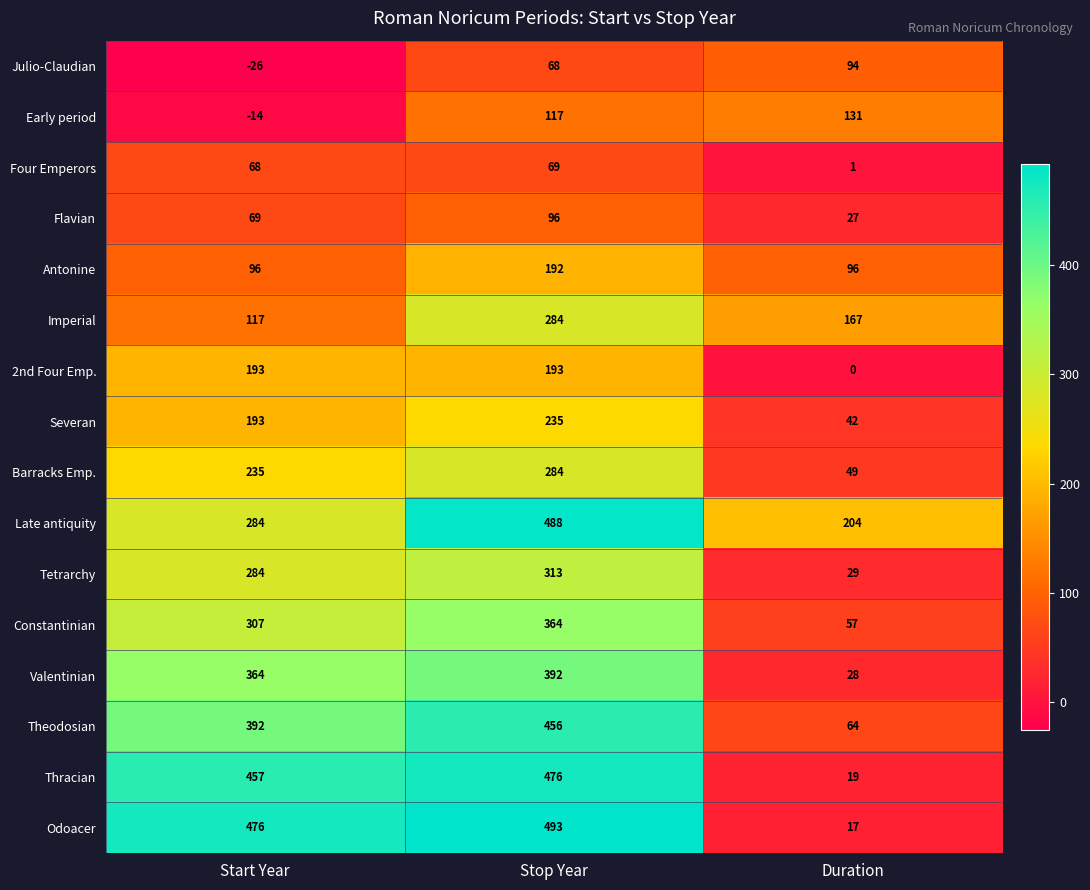

At which category is the sum across all series the highest?

Stop Year